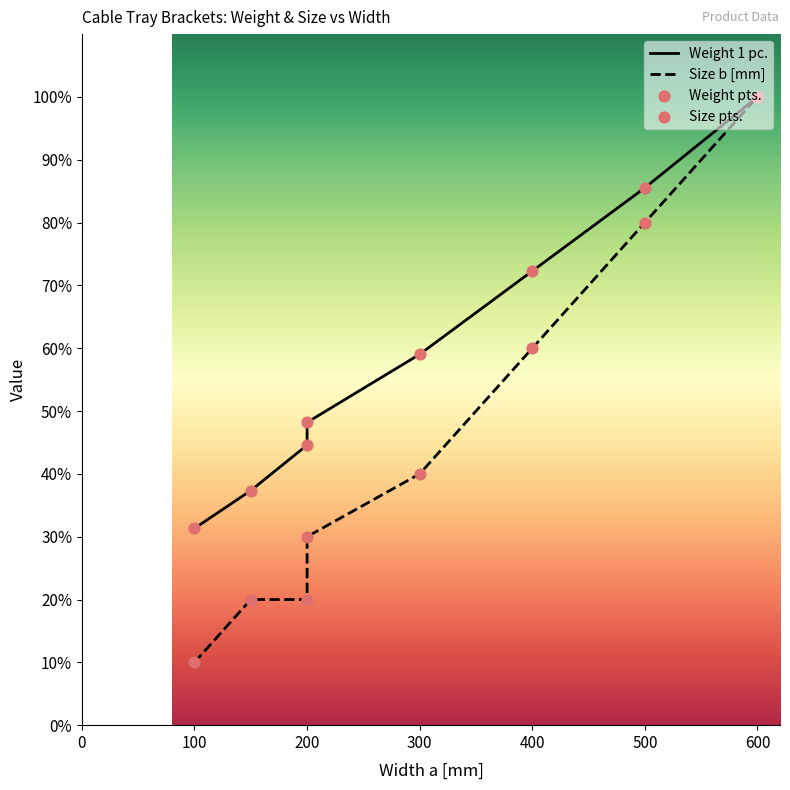

Which series has the largest total across all categories?

Weight 1 pc.